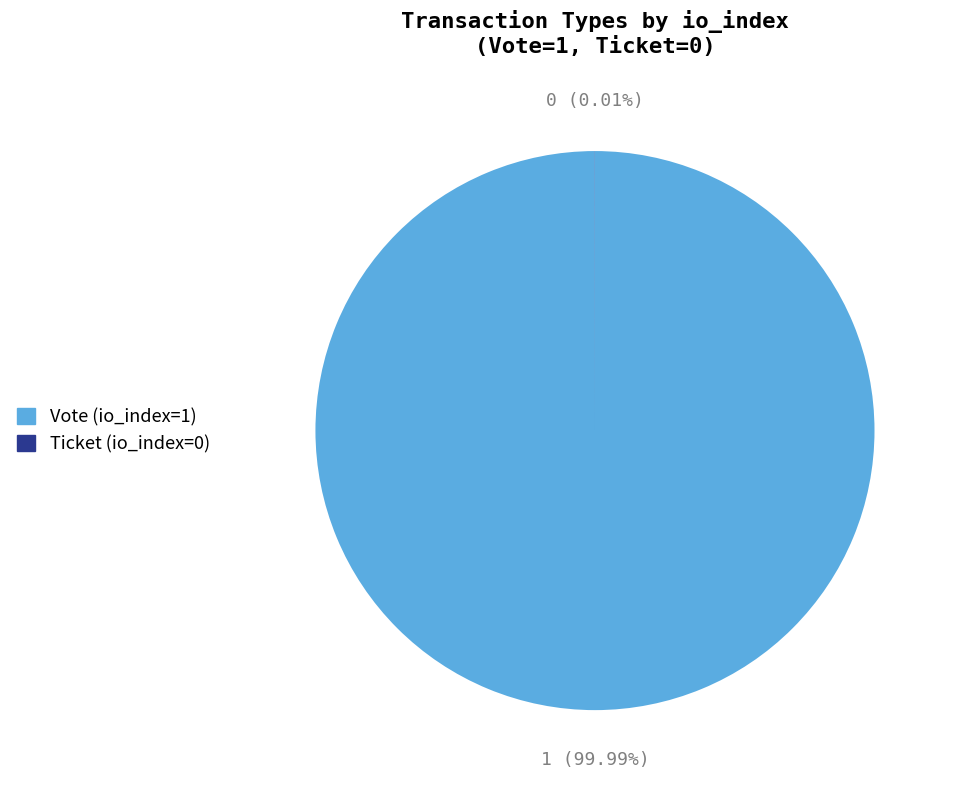

Is there any slice that represents more than half of the pie?

Yes